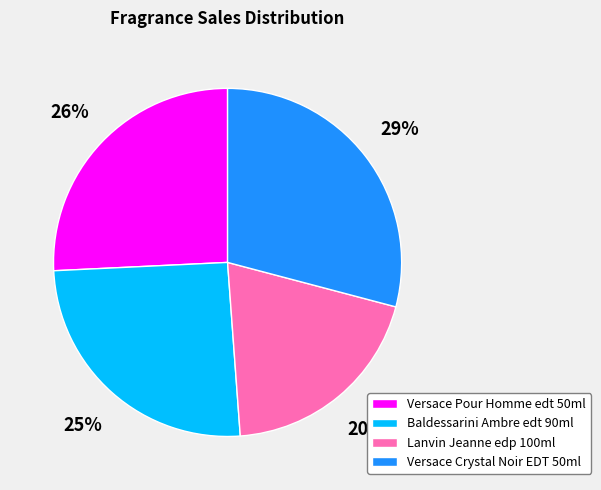

Count the number of slices in the pie.

4